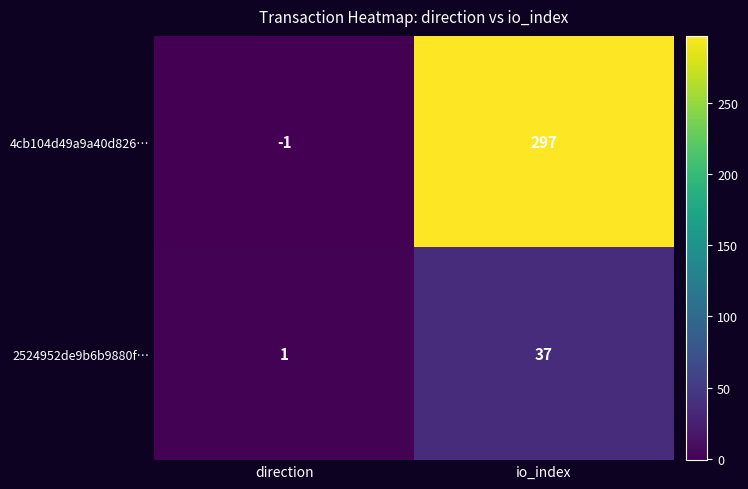

List the series in order of their overall mean, lowest first.

2524952de9b6b9880f…, 4cb104d49a9a40d826…